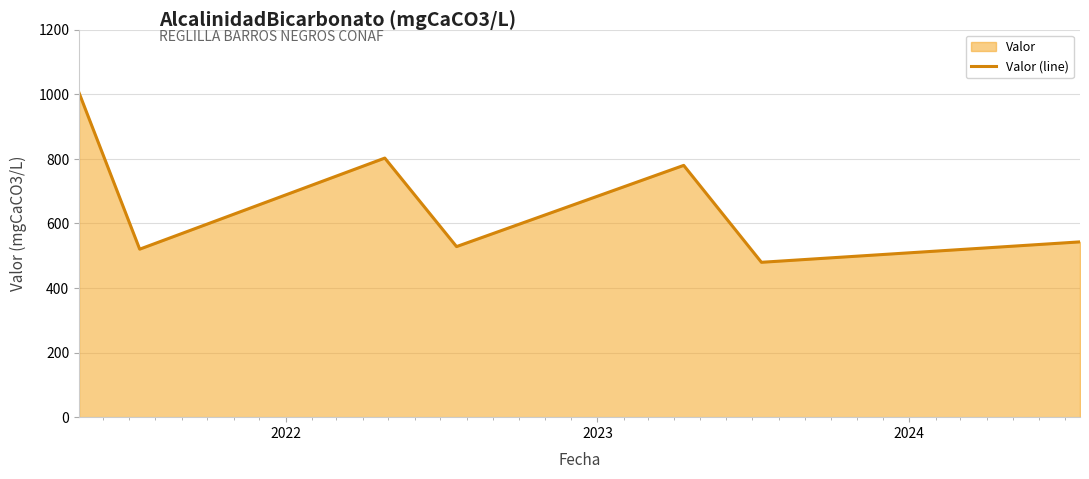

What is the difference between the maximum and minimum values?

524.6